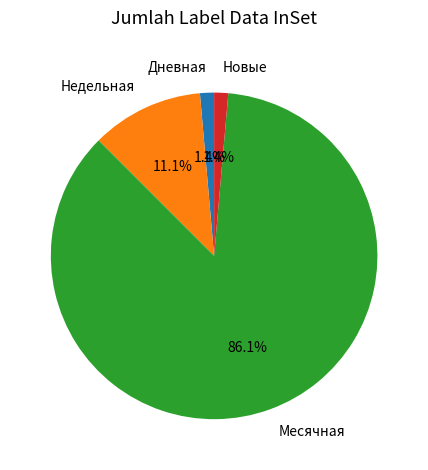

To the nearest percent, what is the difference between the largest and smallest slice percentages?

85%